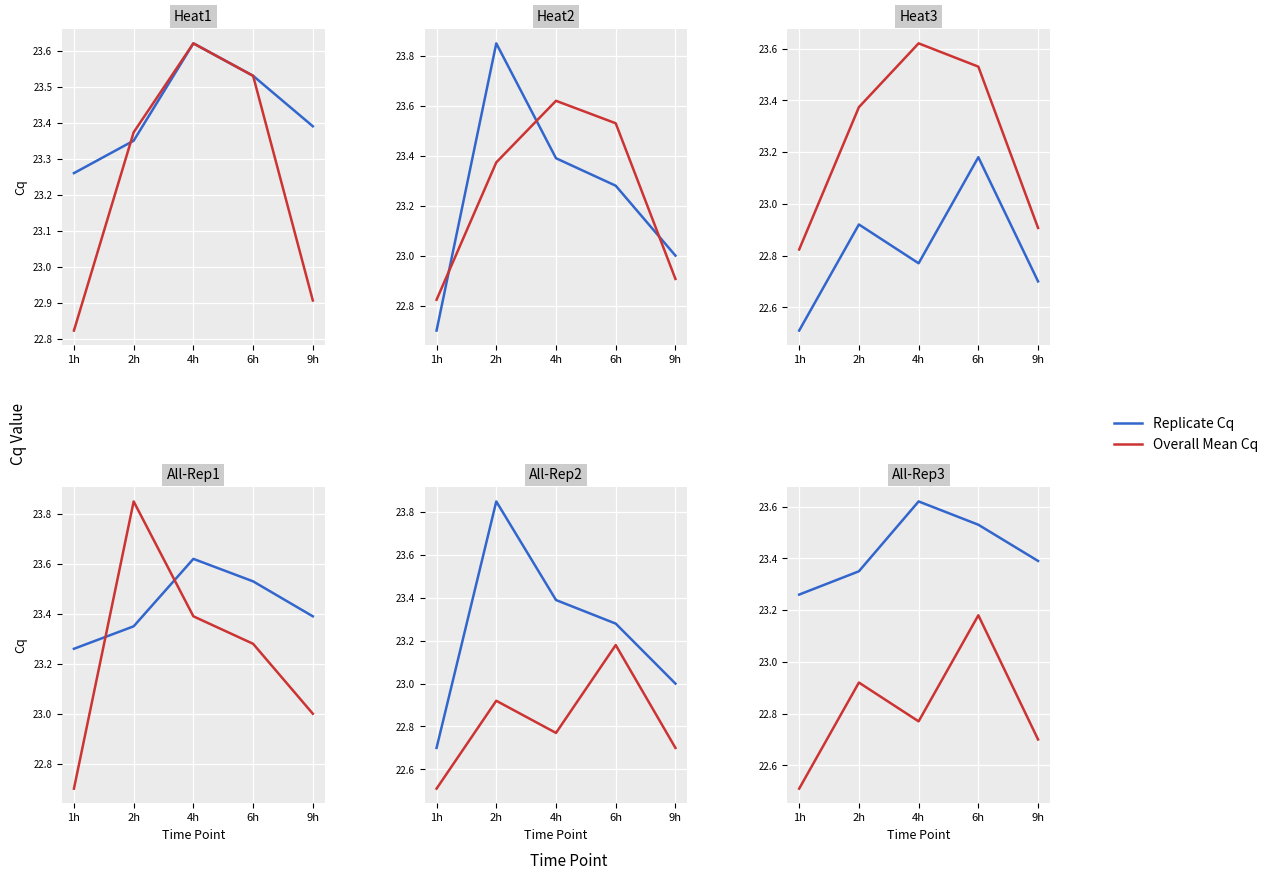

What is the difference between the Replicate Cq values at 6h and 9h?

0.1